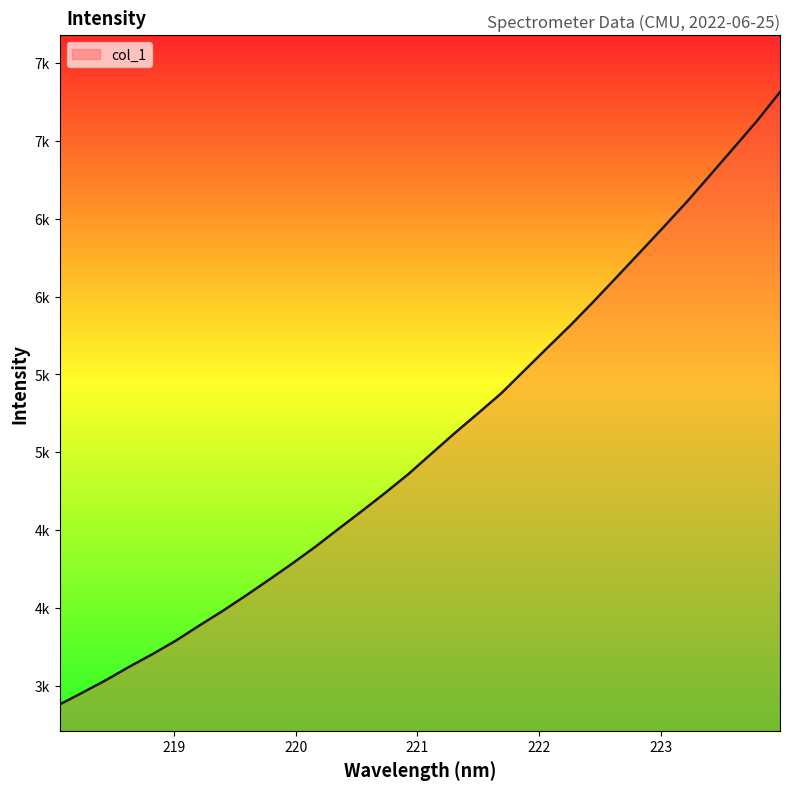

Does the chart have visible grid lines?

No